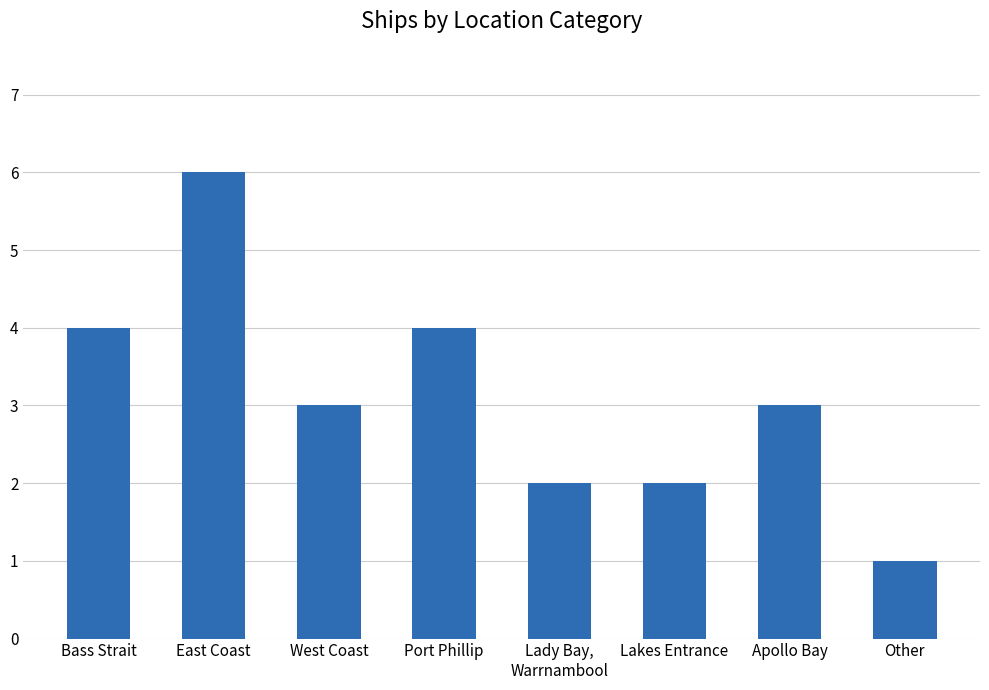

Does the chart contain stacked bars?

No